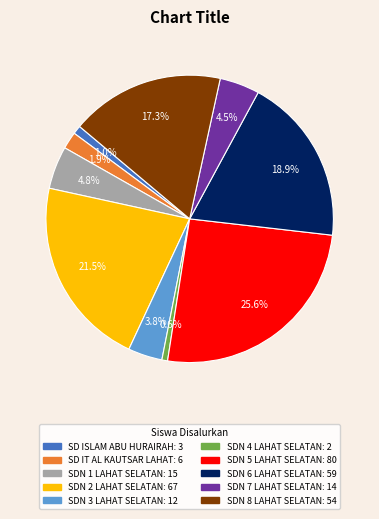

What is the largest slice in the pie chart?

SDN 5 LAHAT SELATAN